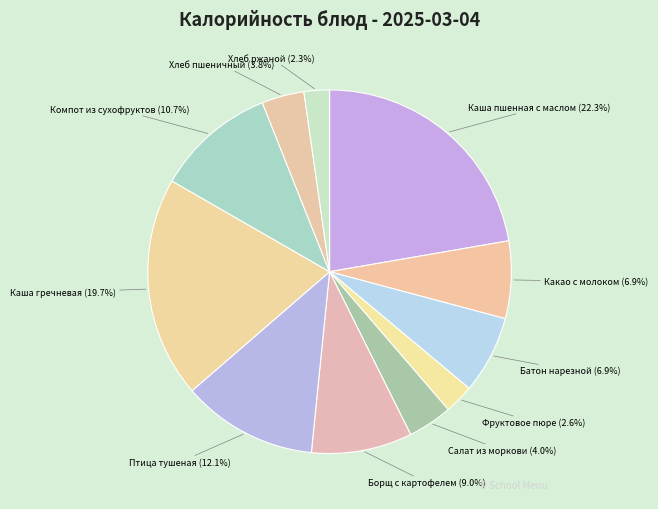

What percentage is the Фруктовое пюре slice, to the nearest percent?

3%